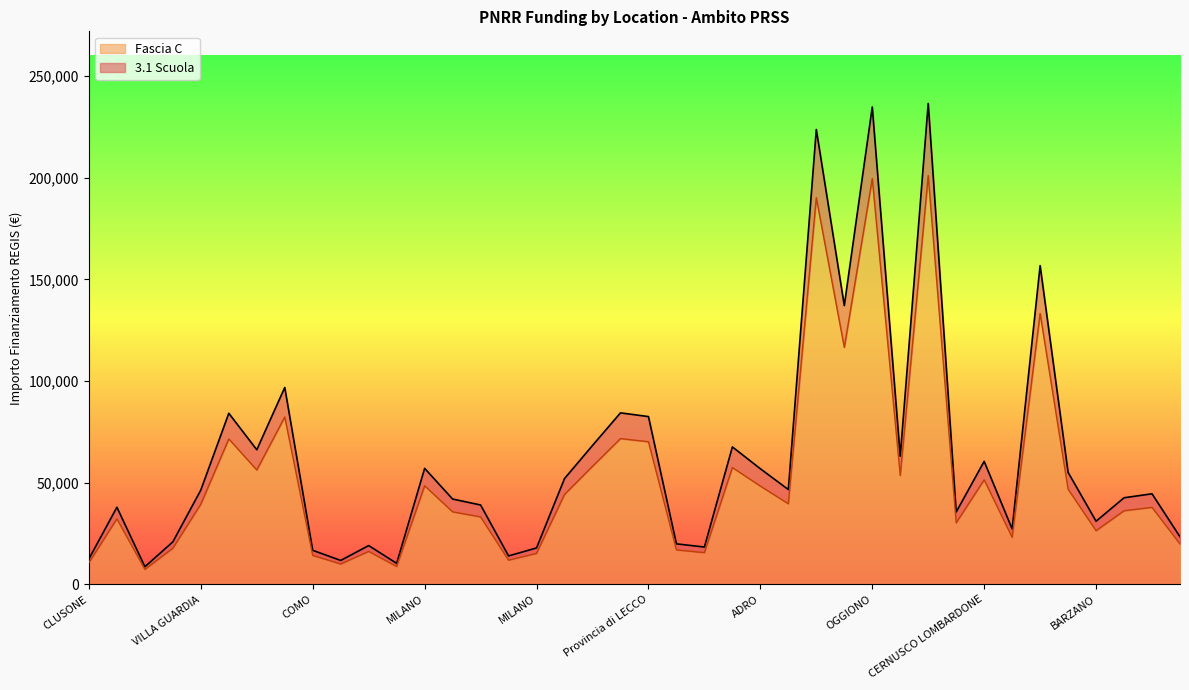

List the series in order of their overall mean, lowest first.

Fascia C, 3.1 Scuola